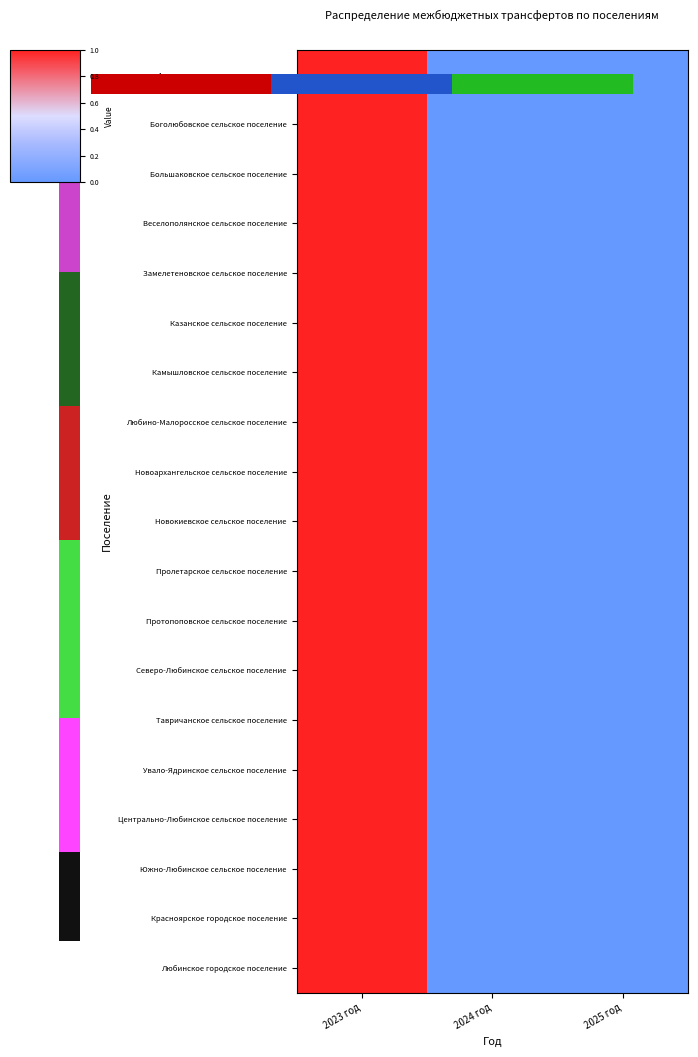

At which label is Новоархангельское сельское поселение closest to 0?

2024 год